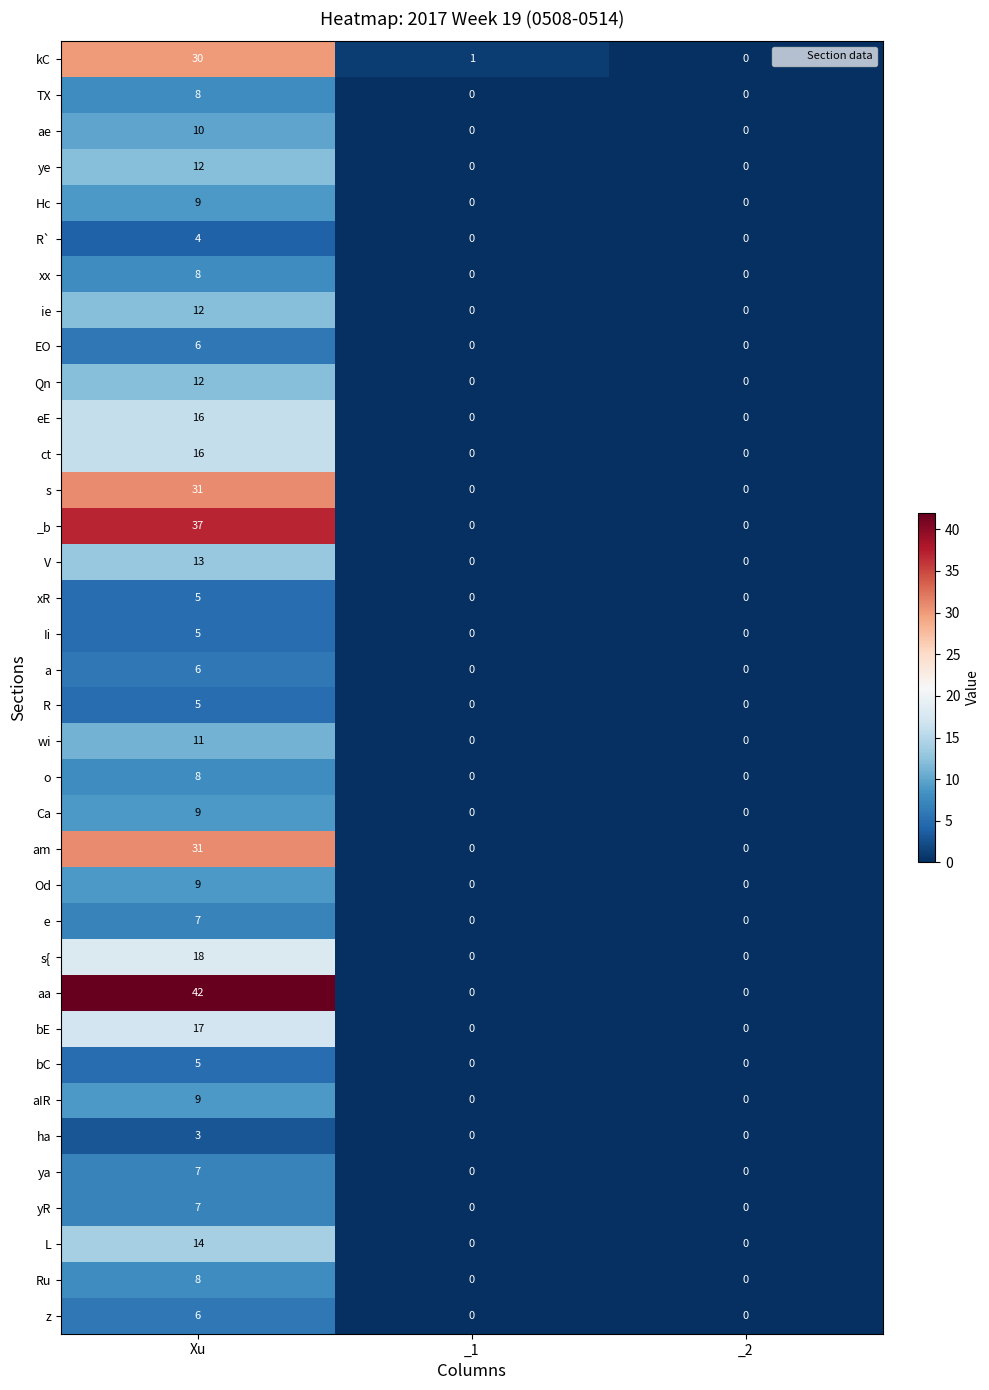

What is the greatest value displayed?

42